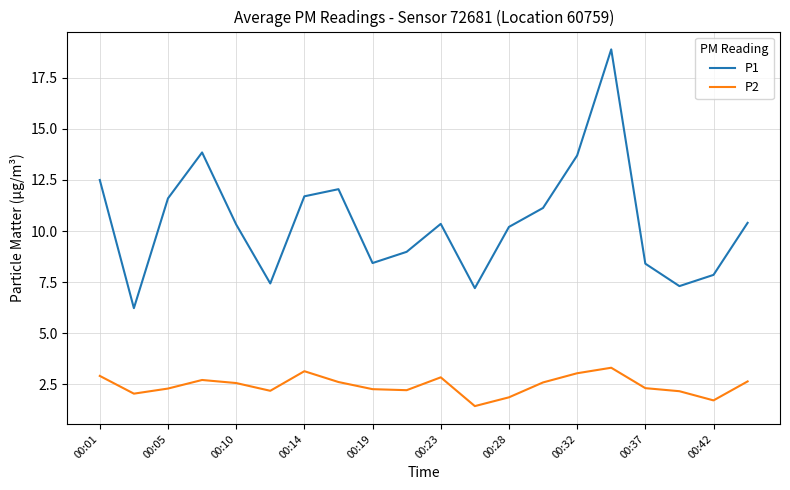

How many series are shown in this chart?

2